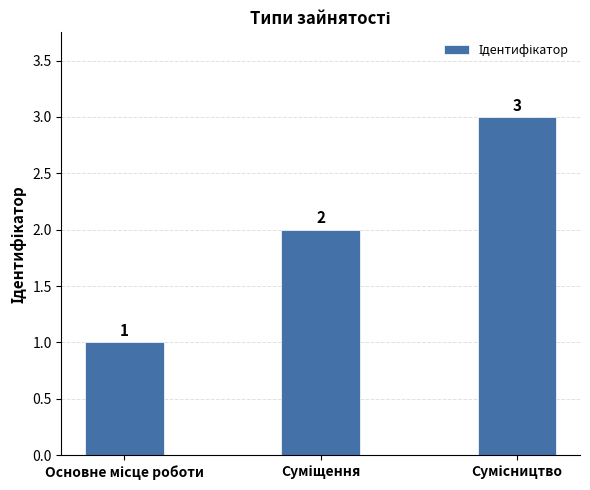

What is the greatest value displayed?

3